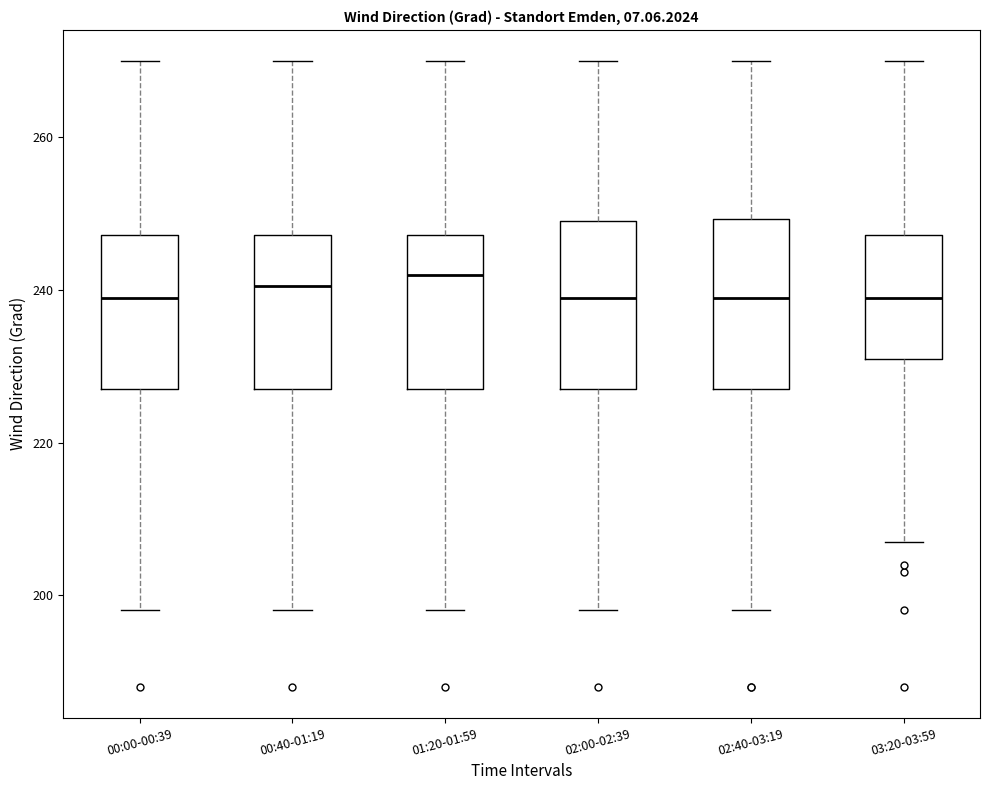

Reading left to right, read every box against the y-axis: the position of its median line, the range the box covers, and the ends of its whiskers. The values are not printed on the chart, so give them approximately, as read against the axis.

00:00-00:39: median 240, box 228 to 248, whiskers 198 to 270
00:40-01:19: median 240, box 228 to 248, whiskers 198 to 270
01:20-01:59: median 242, box 228 to 248, whiskers 198 to 270
02:00-02:39: median 240, box 228 to 250, whiskers 198 to 270
02:40-03:19: median 240, box 228 to 250, whiskers 198 to 270
03:20-03:59: median 240, box 232 to 248, whiskers 208 to 270